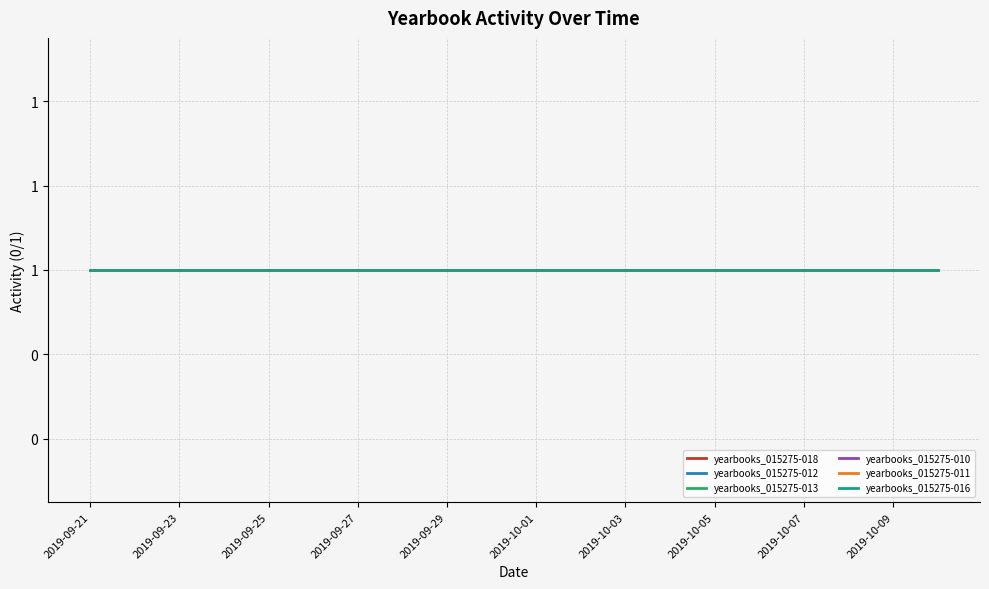

Between 2019-09-27 and 2019-10-01, which is larger?

2019-09-27